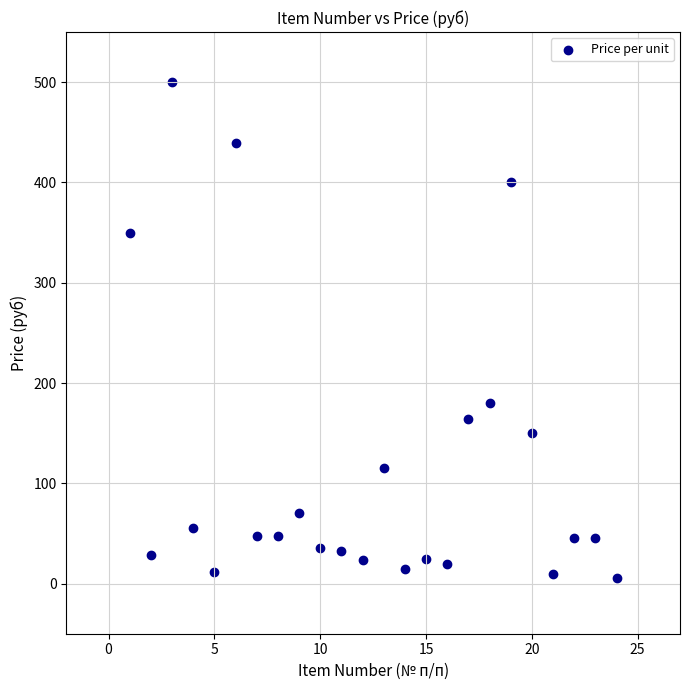

What is the range of Y values (max minus min)?

494.5